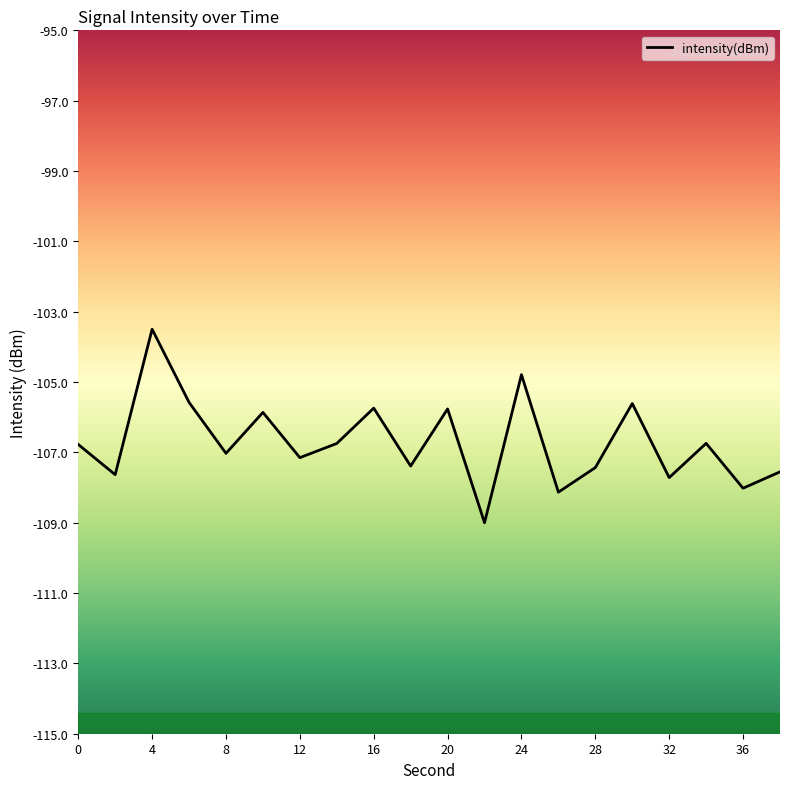

What is the minimum value shown in the chart?

-109.0